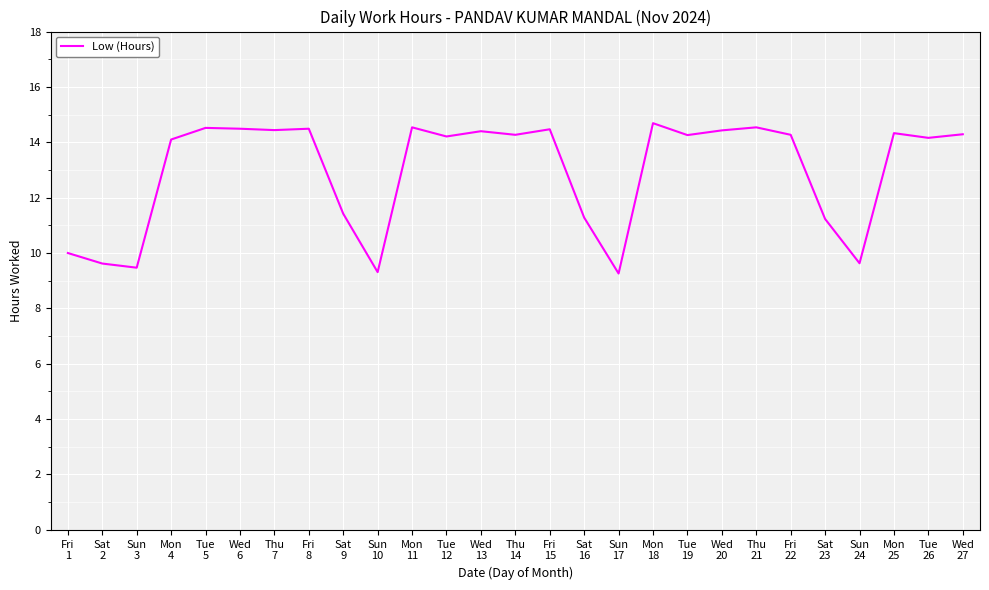

Which has a higher value, Mon
18 or Sun
24?

Mon
18